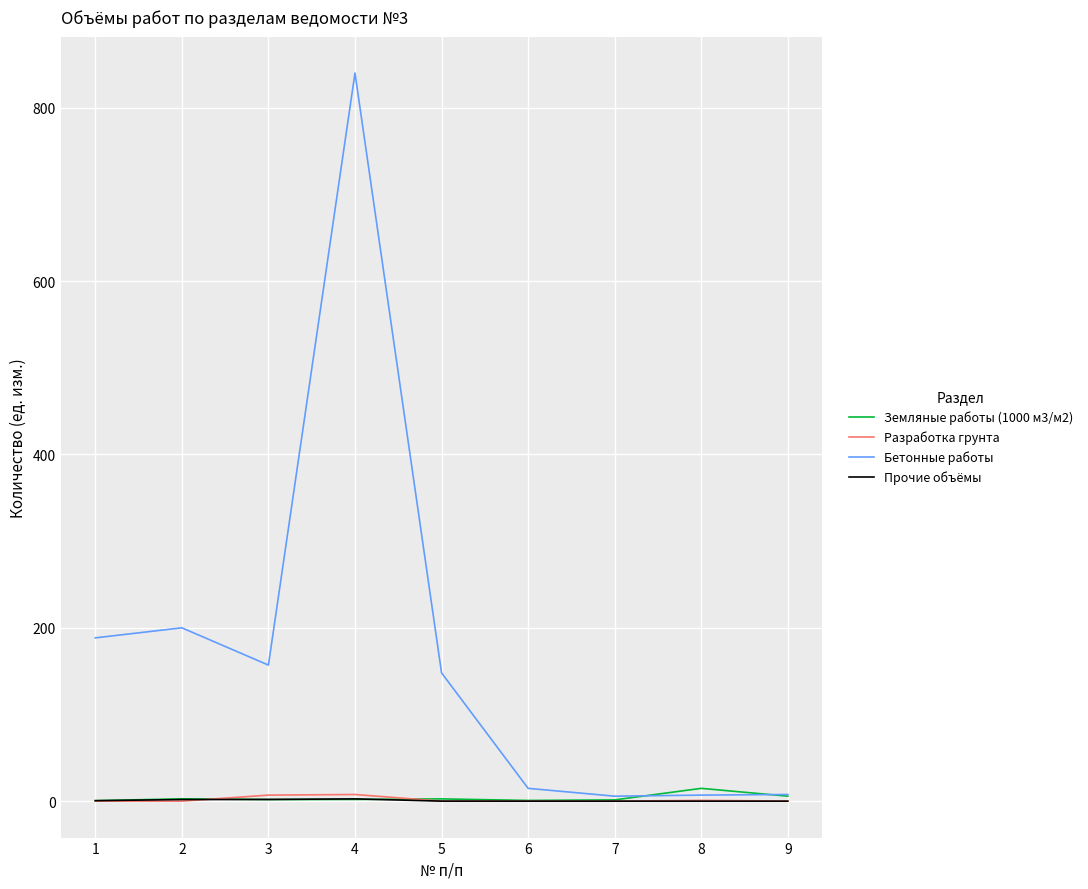

What is the maximum value shown in the chart?

840.0